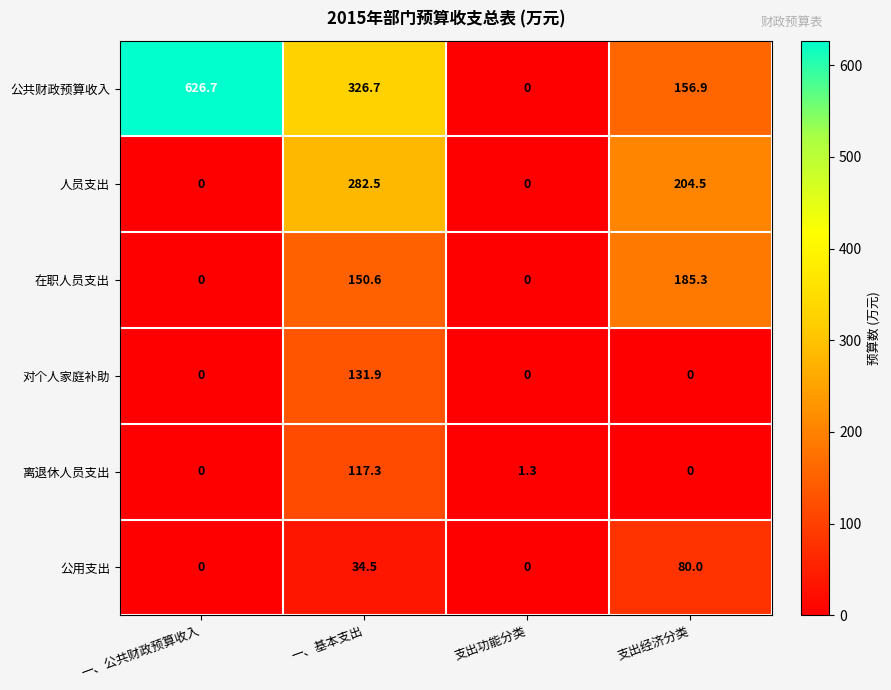

Reading left to right, what are all the values shown in this chart?

公共财政预算收入: 626.7	326.7	0.0	156.9
人员支出: 0.0	282.5	0.0	204.5
在职人员支出: 0.0	150.6	0.0	185.3
对个人家庭补助: 0.0	131.9	0.0	0.0
离退休人员支出: 0.0	117.3	1.3	0.0
公用支出: 0.0	34.5	0.0	80.0